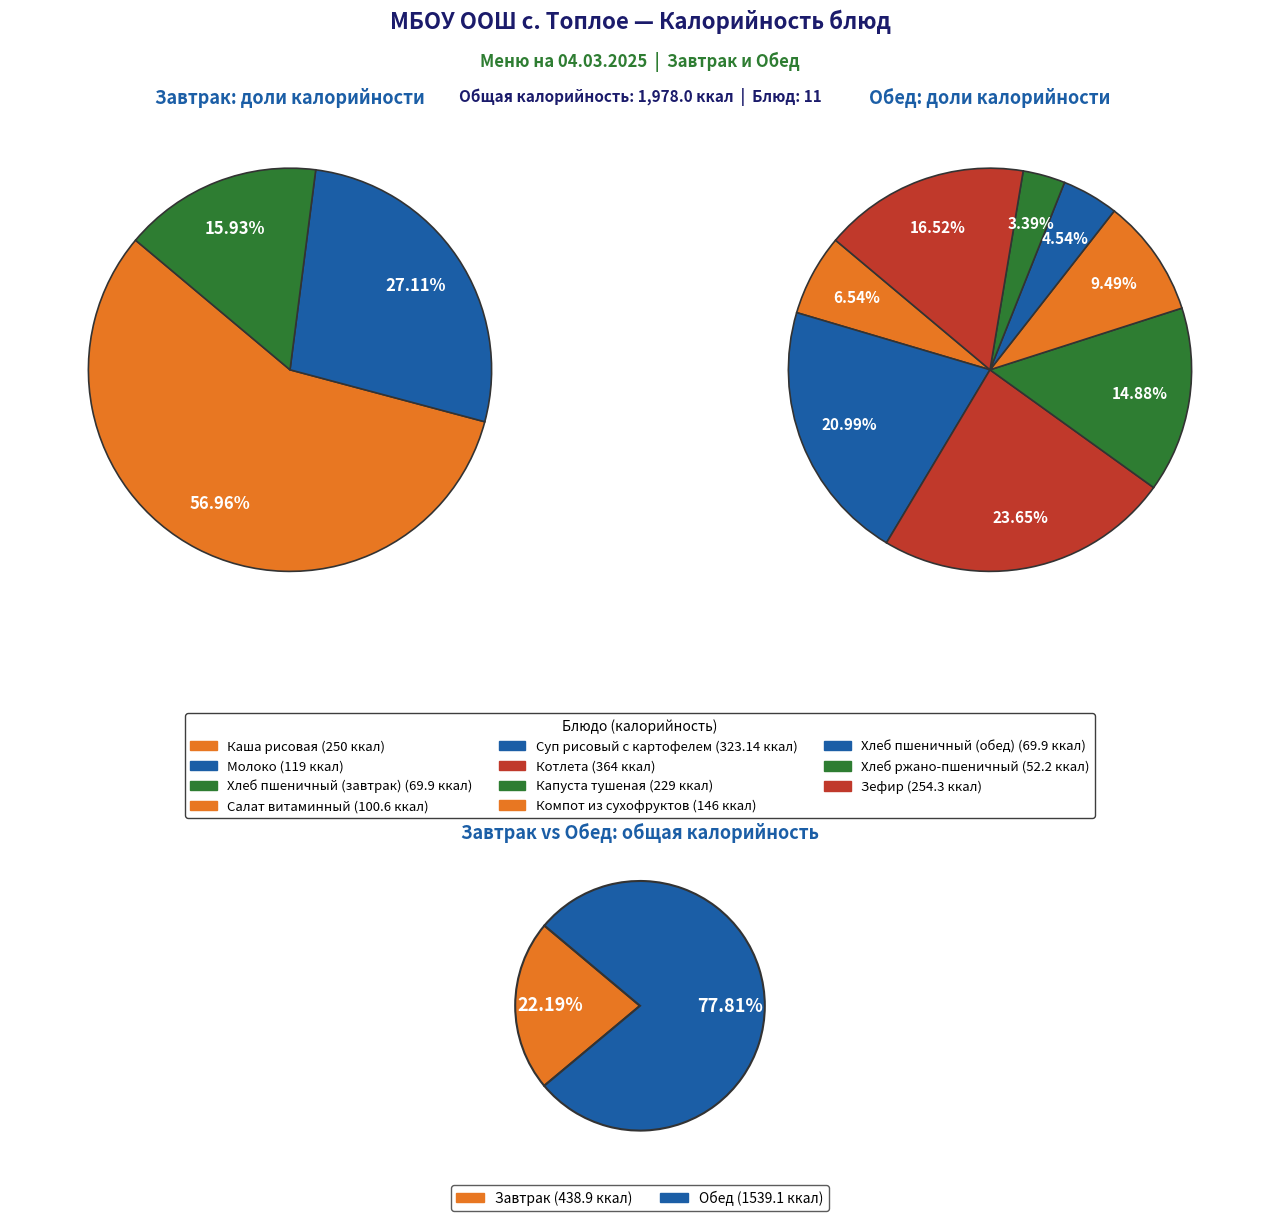

To the nearest percent, what is the combined percentage of Котлета and Хлеб пшеничный (завтрак)?

22%